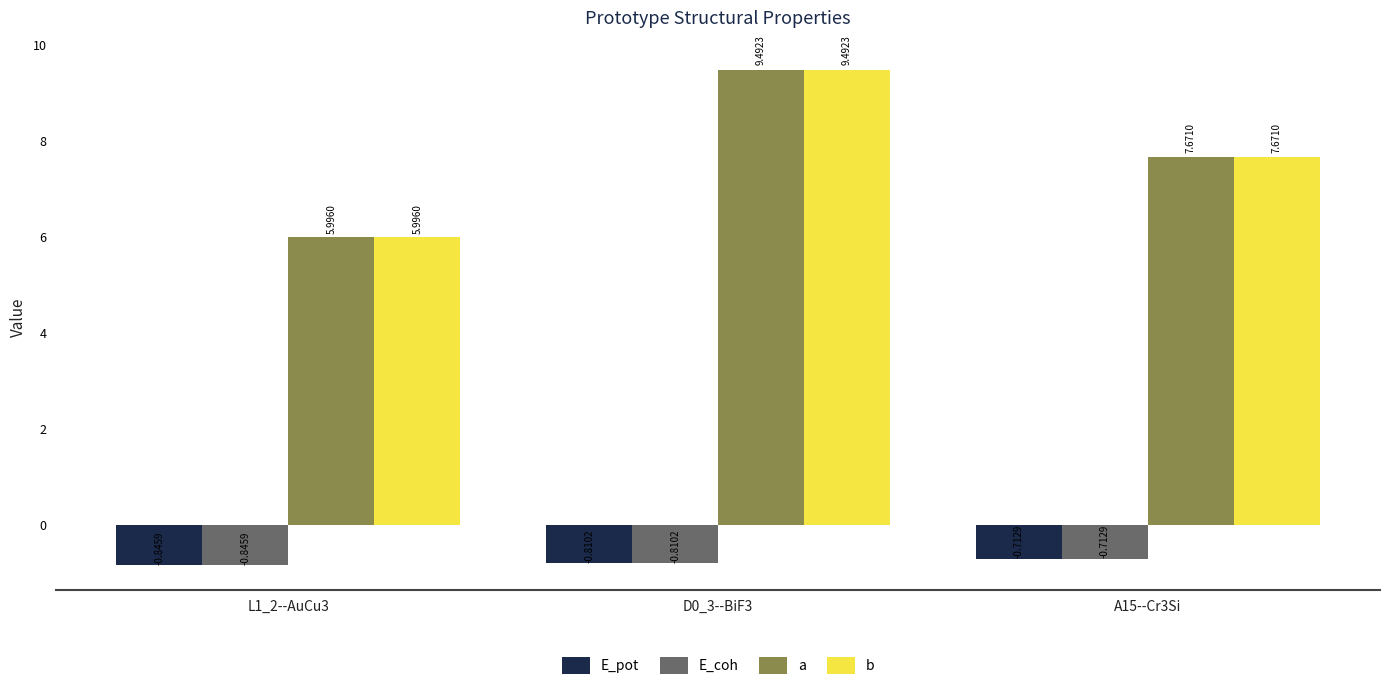

What is the difference between the maximum and minimum values in the b series?

3.5